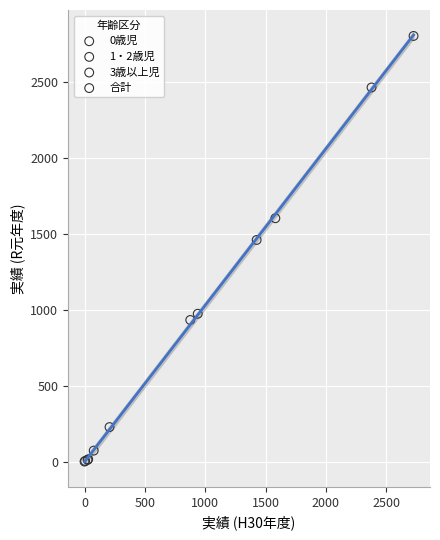

Which series contains the highest Y value?

合計